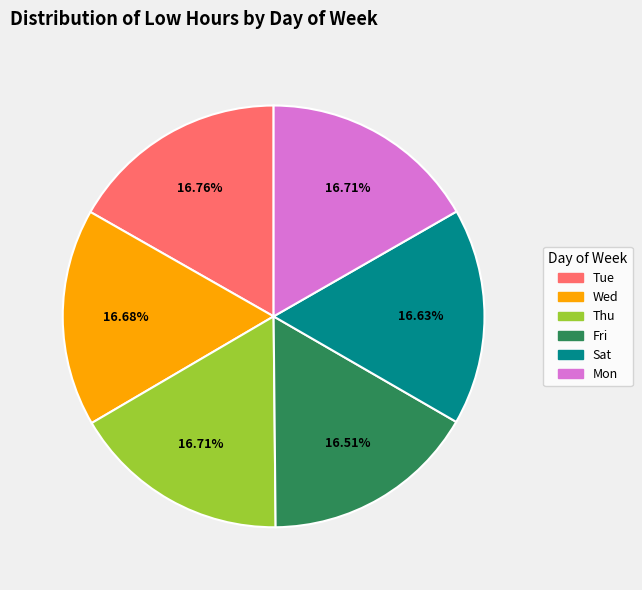

Is there any slice that represents more than half of the pie?

No